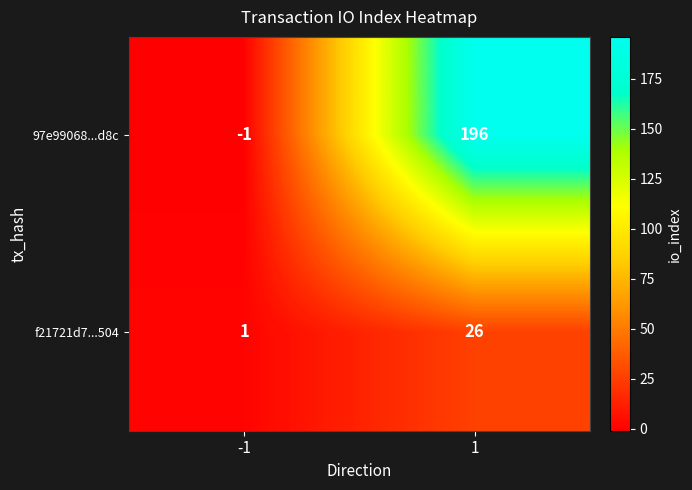

Reading left to right, list all the values displayed in this chart.

97e99068...d8c: -1	196
f21721d7...504: 1	26